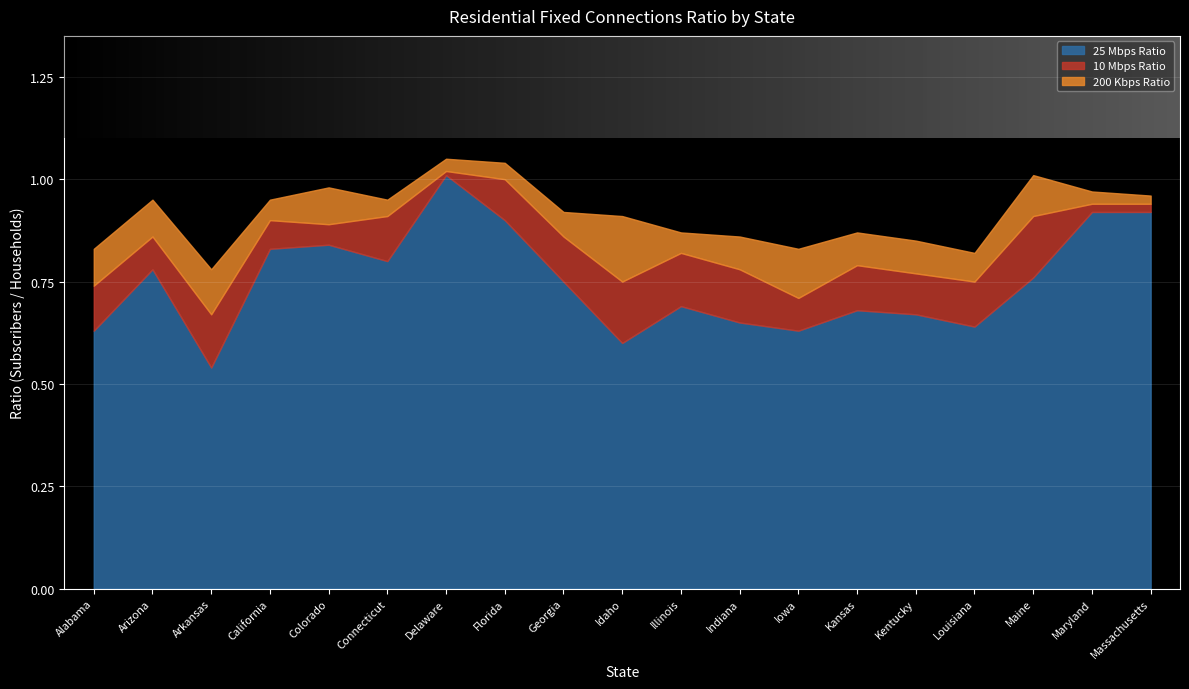

Reading left to right, list all the values displayed in this chart.

200 Kbps Ratio: Alabama=0.8	Arizona=0.9	Arkansas=0.8	California=0.9	Colorado=1.0	Connecticut=0.9	Delaware=1.1	Florida=1.0	Georgia=0.9	Idaho=0.9	Illinois=0.9	Indiana=0.9	Iowa=0.8	Kansas=0.9	Kentucky=0.8	Louisiana=0.8	Maine=1.0	Maryland=1.0	Massachusetts=1.0
10 Mbps Ratio: Alabama=0.7	Arizona=0.9	Arkansas=0.7	California=0.9	Colorado=0.9	Connecticut=0.9	Delaware=1.0	Florida=1.0	Georgia=0.9	Idaho=0.8	Illinois=0.8	Indiana=0.8	Iowa=0.7	Kansas=0.8	Kentucky=0.8	Louisiana=0.8	Maine=0.9	Maryland=0.9	Massachusetts=0.9
25 Mbps Ratio: Alabama=0.6	Arizona=0.8	Arkansas=0.5	California=0.8	Colorado=0.8	Connecticut=0.8	Delaware=1.0	Florida=0.9	Georgia=0.8	Idaho=0.6	Illinois=0.7	Indiana=0.7	Iowa=0.6	Kansas=0.7	Kentucky=0.7	Louisiana=0.6	Maine=0.8	Maryland=0.9	Massachusetts=0.9